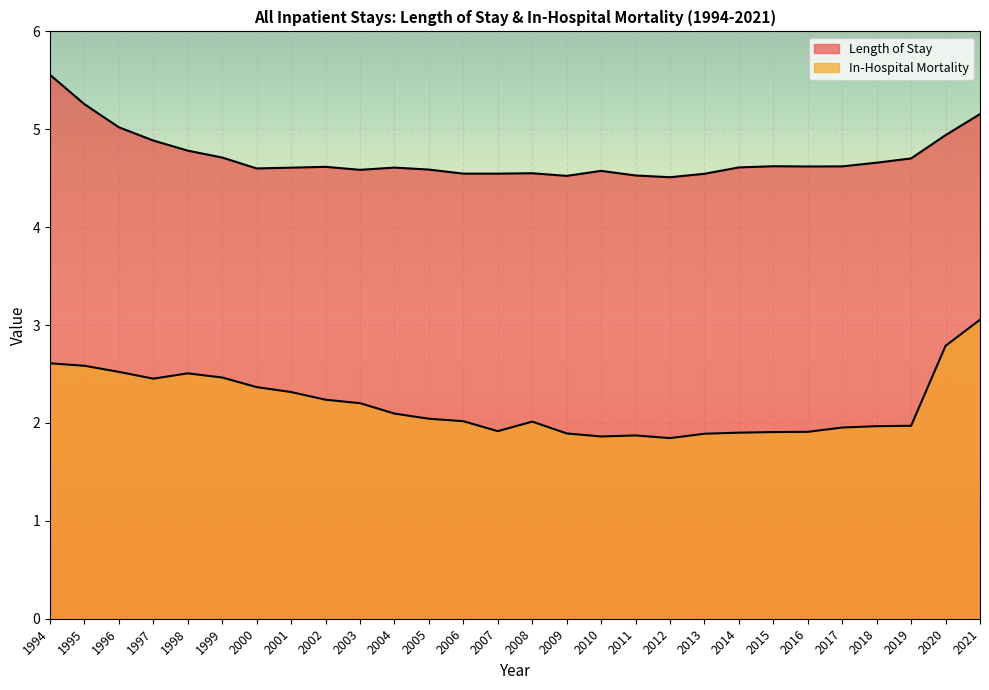

What is the sum of all Length of Stay values?

132.1